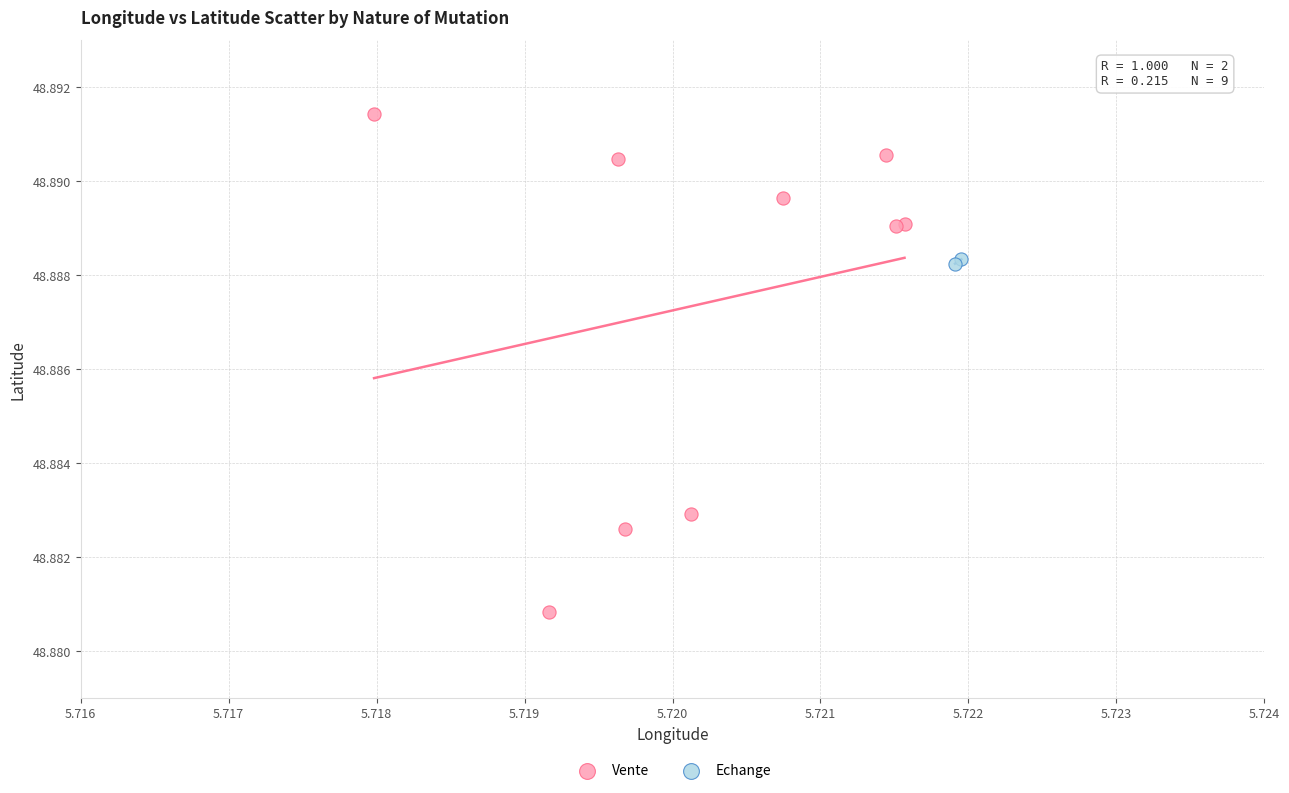

What are all the series names shown in the legend?

Vente, Echange